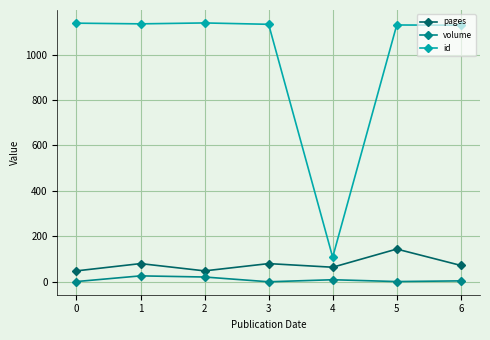

At 3, list the series in order from smallest to largest.

volume, pages, id